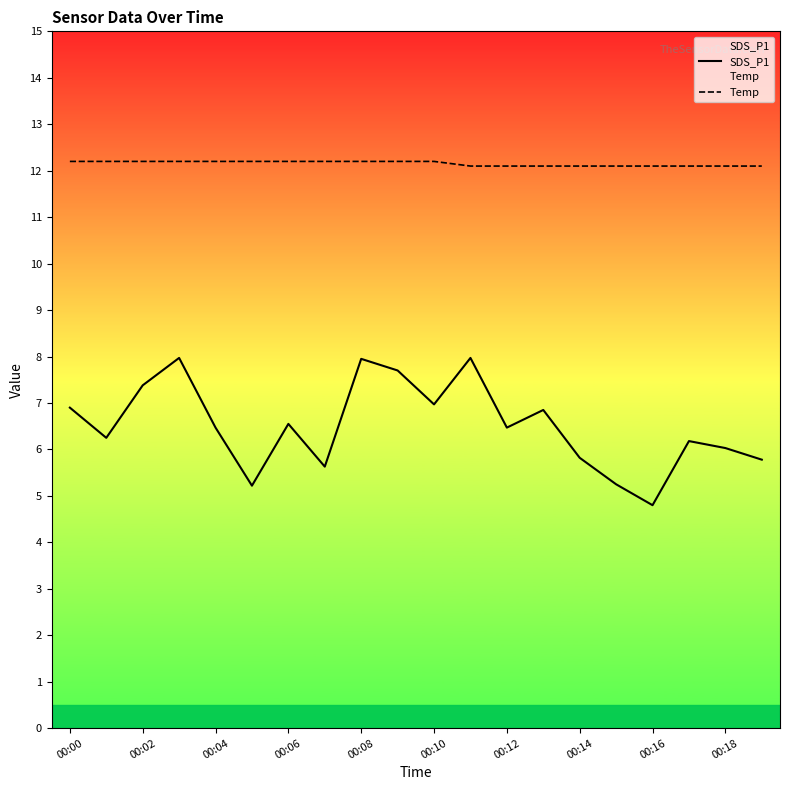

What value does the Temp series have at 00:04?

12.2